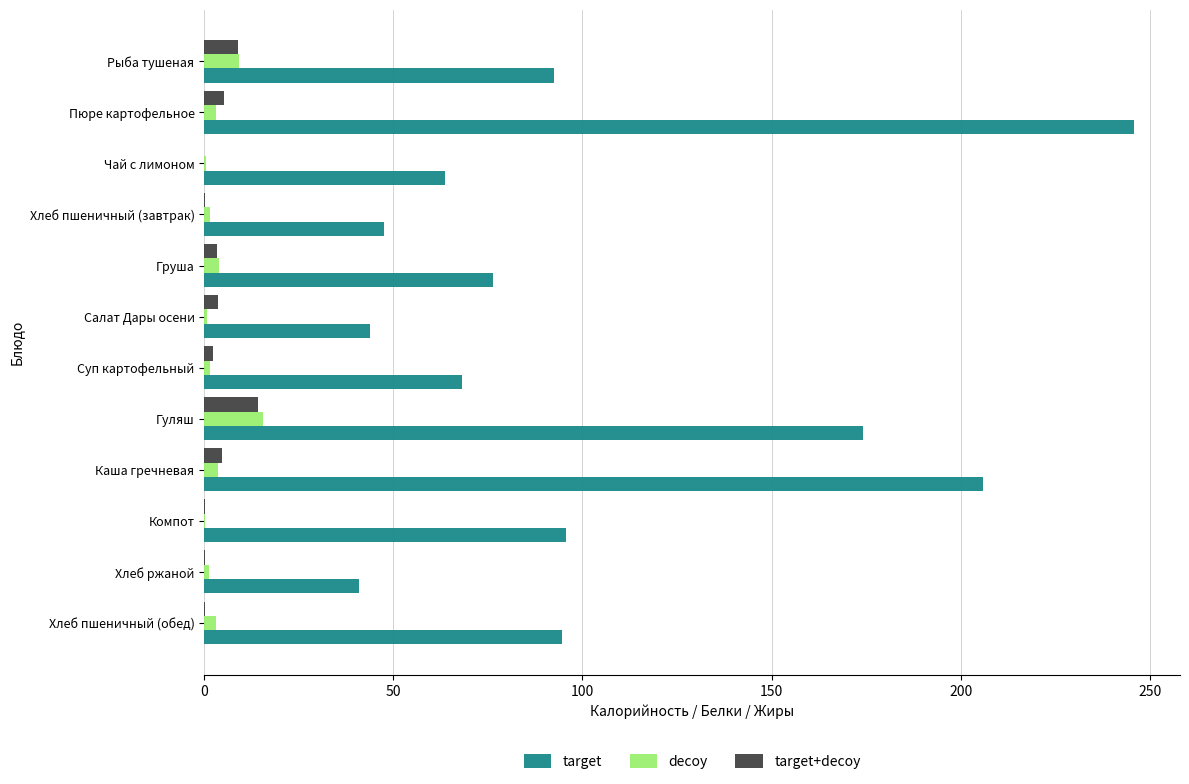

The target series shows 47.4 at Хлеб пшеничный (завтрак). True or false?

True